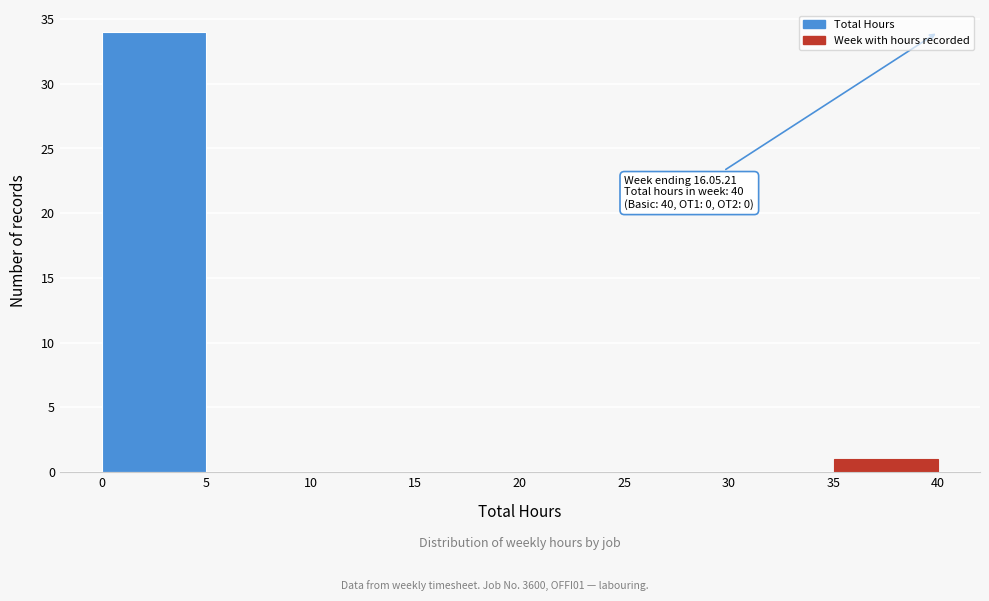

Over which range of the x-axis is the bar tallest?

0 to 5